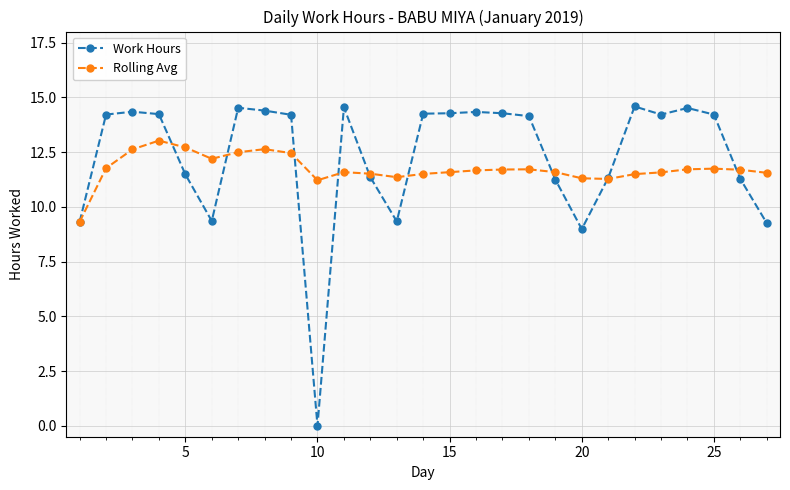

Which series has the largest range (max minus min)?

Work Hours